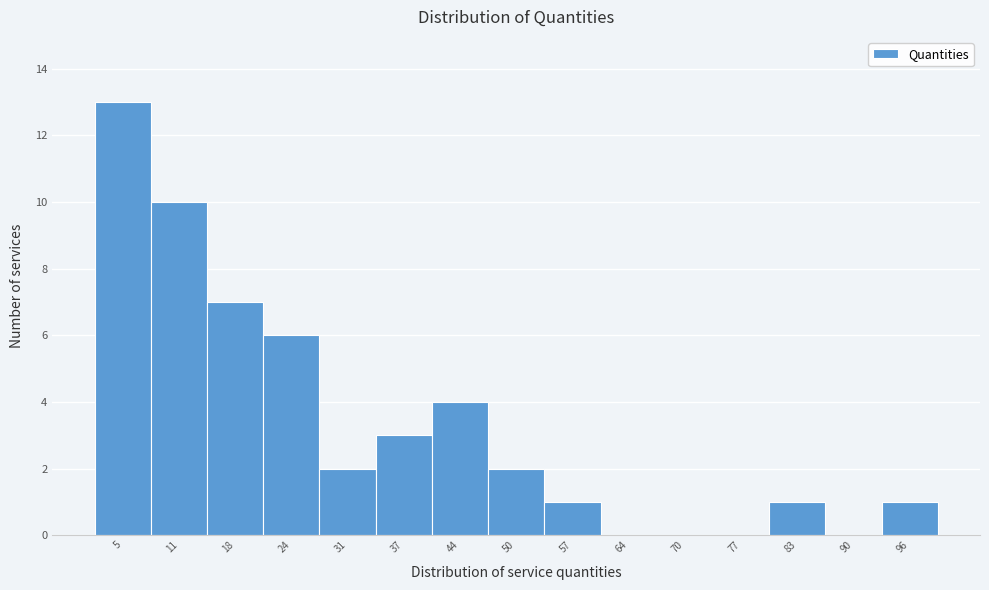

Reading left to right, list all the values displayed in this chart.

5=13	11=10	18=7	24=6	31=2	37=3	44=4	50=2	57=1	64=0	70=0	77=0	83=1	90=0	96=1